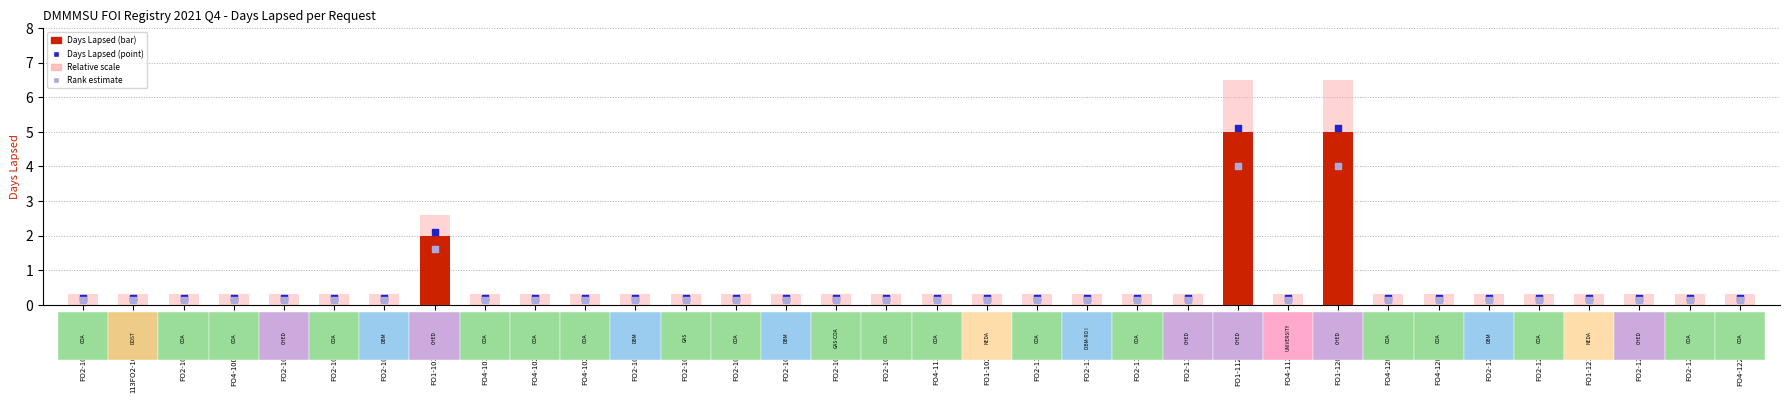

At which category is the sum across all series the highest?

FO1-11242021-2588